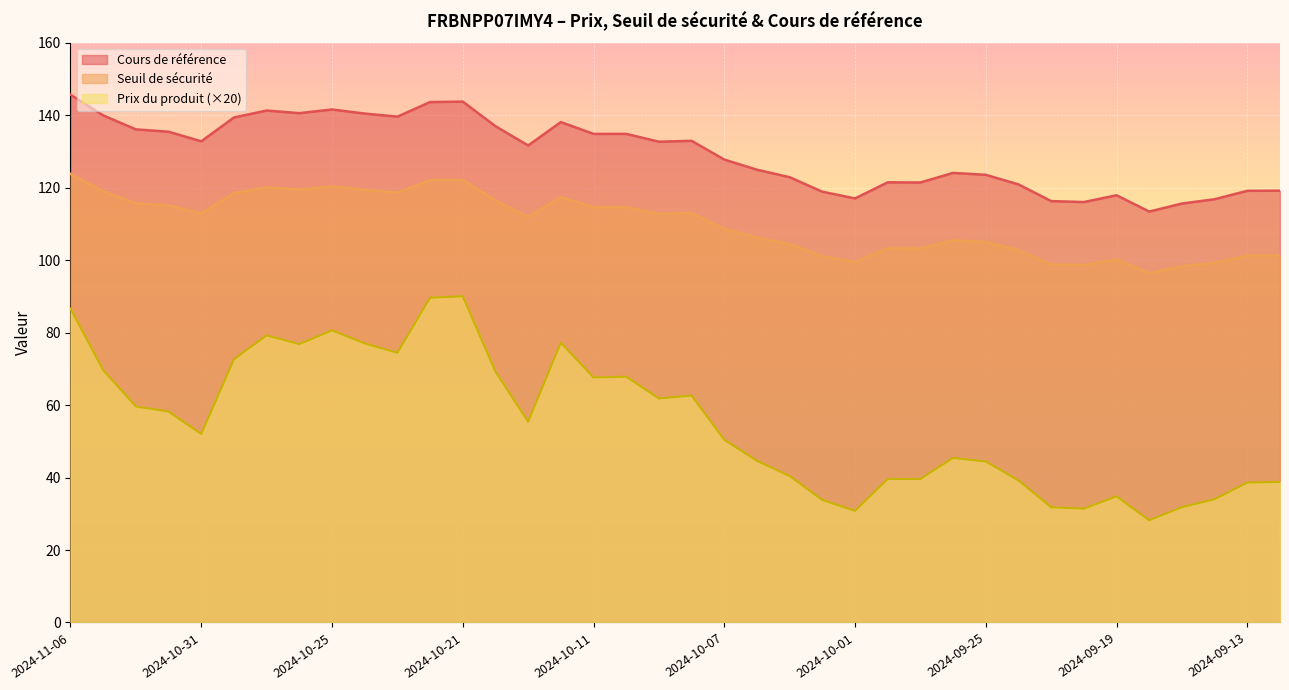

How many interior local peaks does the Prix du produit series have?

8